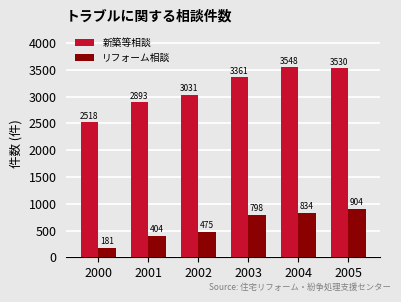

Read the リフォーム相談 value at 2001.

404